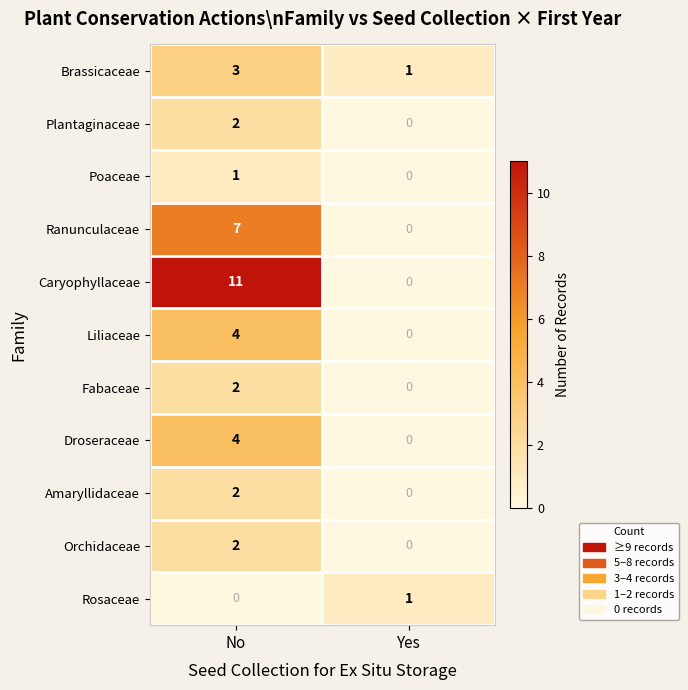

What is the maximum value shown in the chart?

11